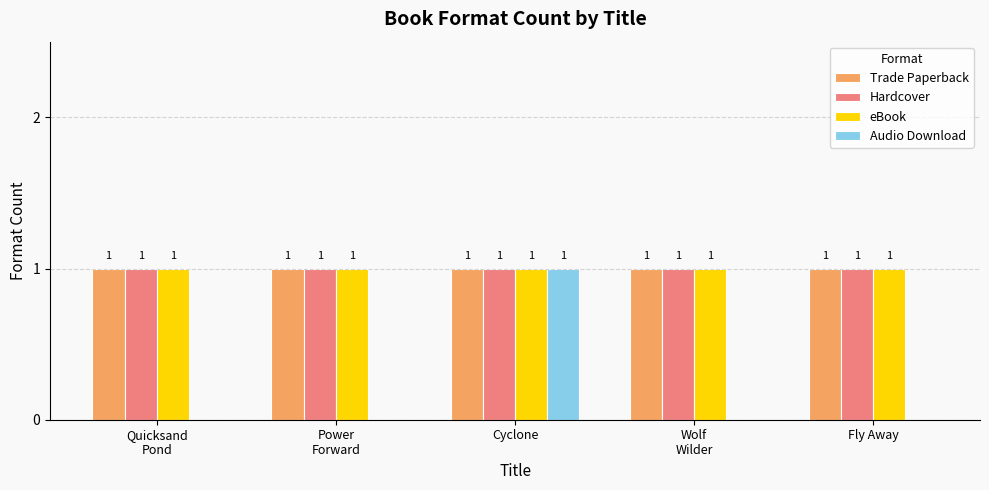

How many positive values does the Audio Download series have?

1